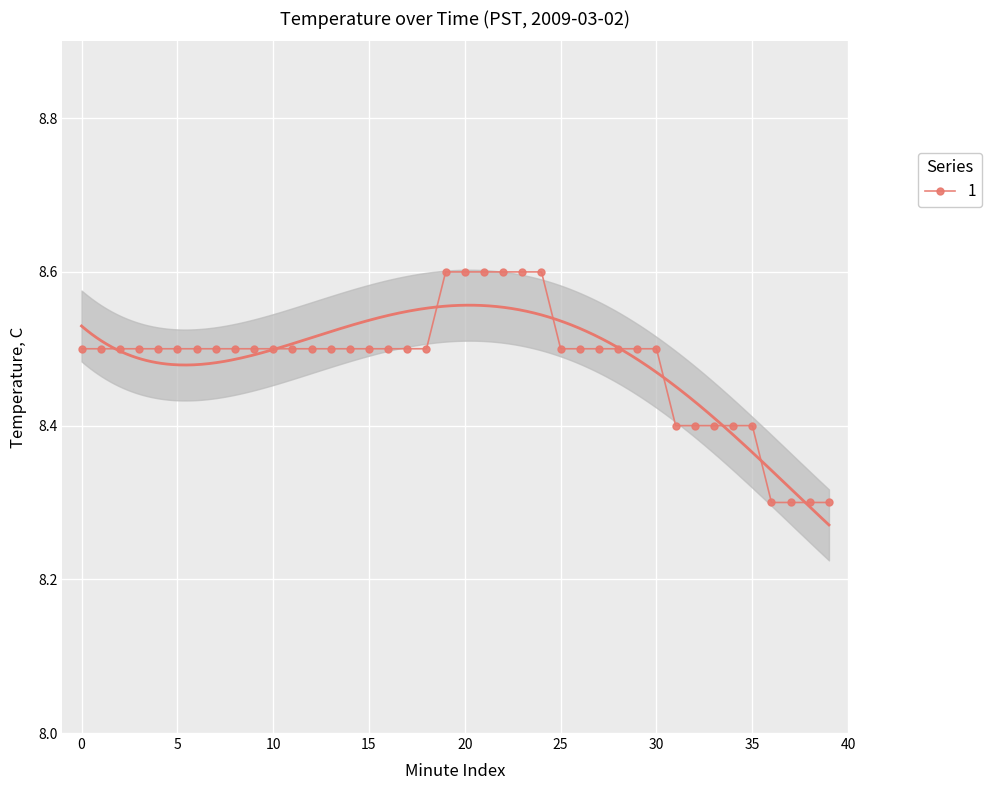

The chart shows a value of 8.5 at 10. True or false?

True